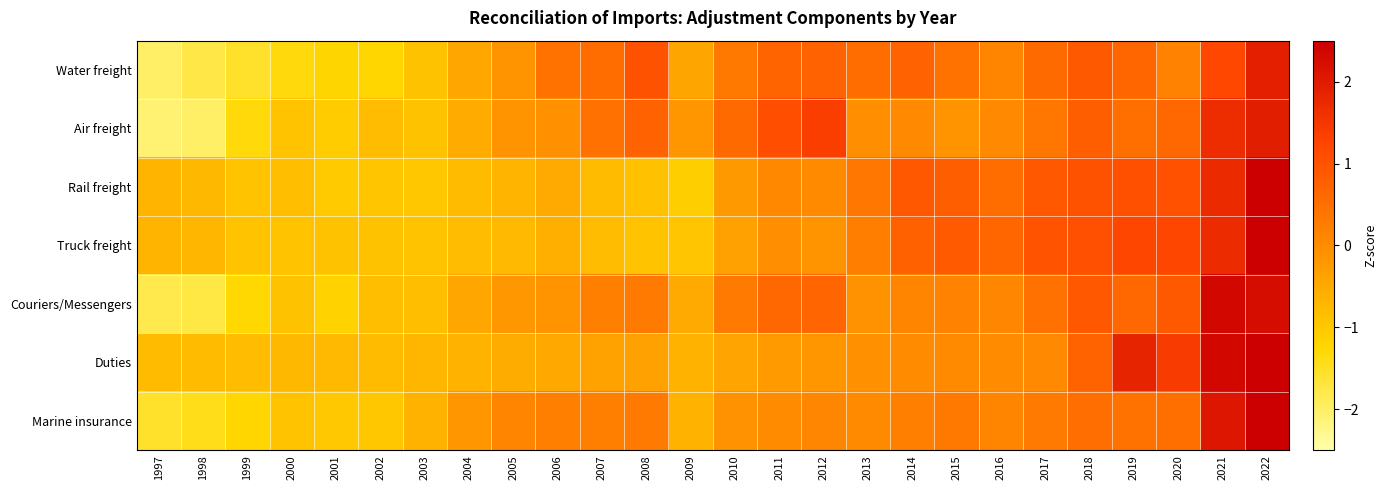

Rank the series at 2017 from lowest to highest value.

Duties, Marine insurance, Air freight, Couriers/Messengers, Water freight, Rail freight, Truck freight